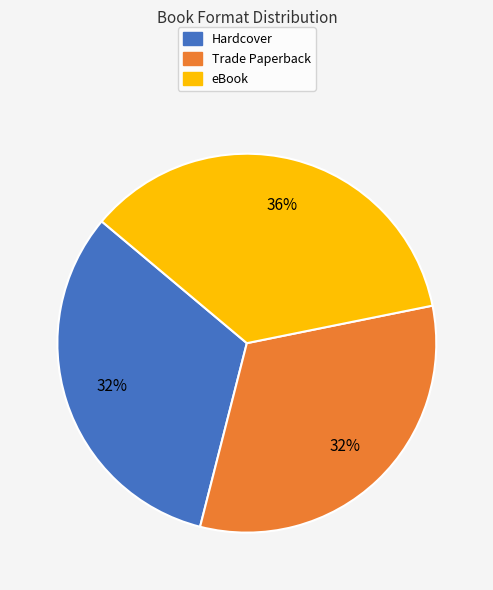

Does any single category account for the majority?

No